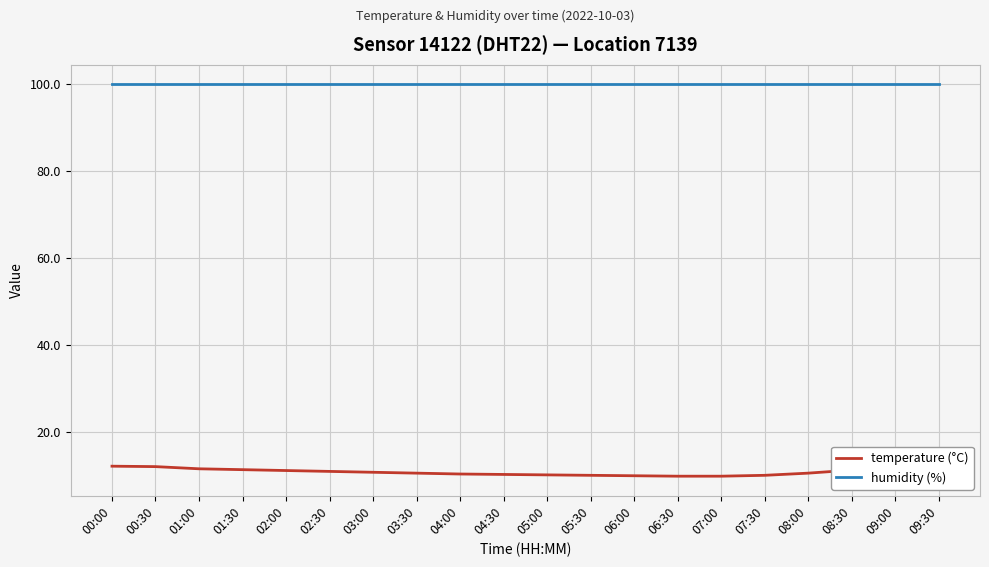

What is the minimum value shown in the chart?

9.8